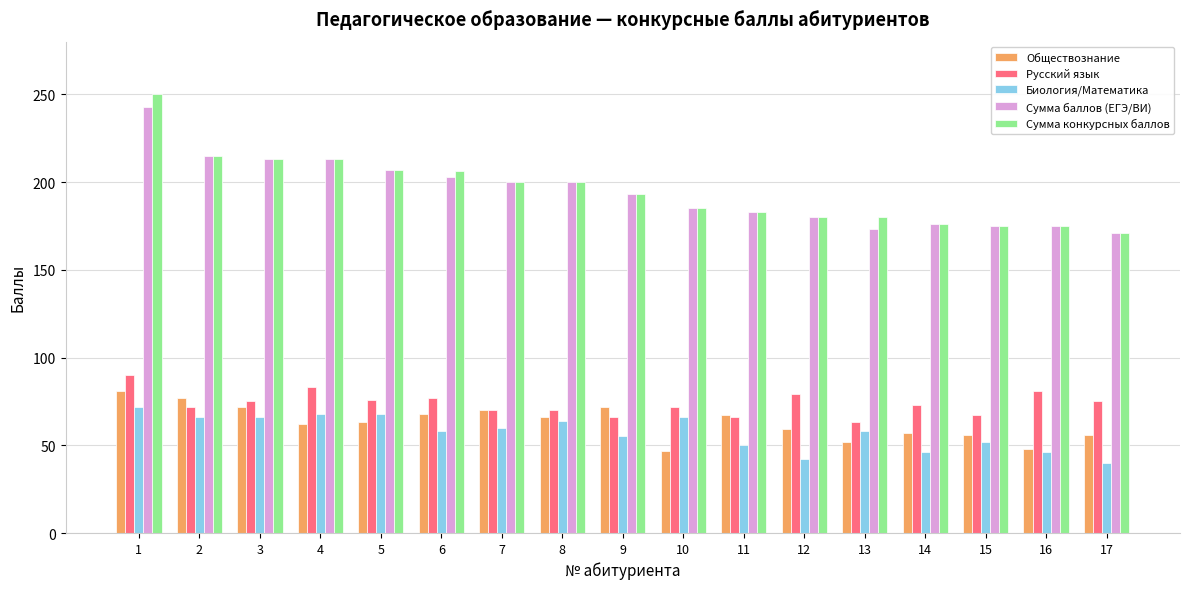

What are all the series names shown in the legend?

Обществознание, Русский язык, Биология/Математика, Сумма баллов (ЕГЭ/ВИ), Сумма конкурсных баллов